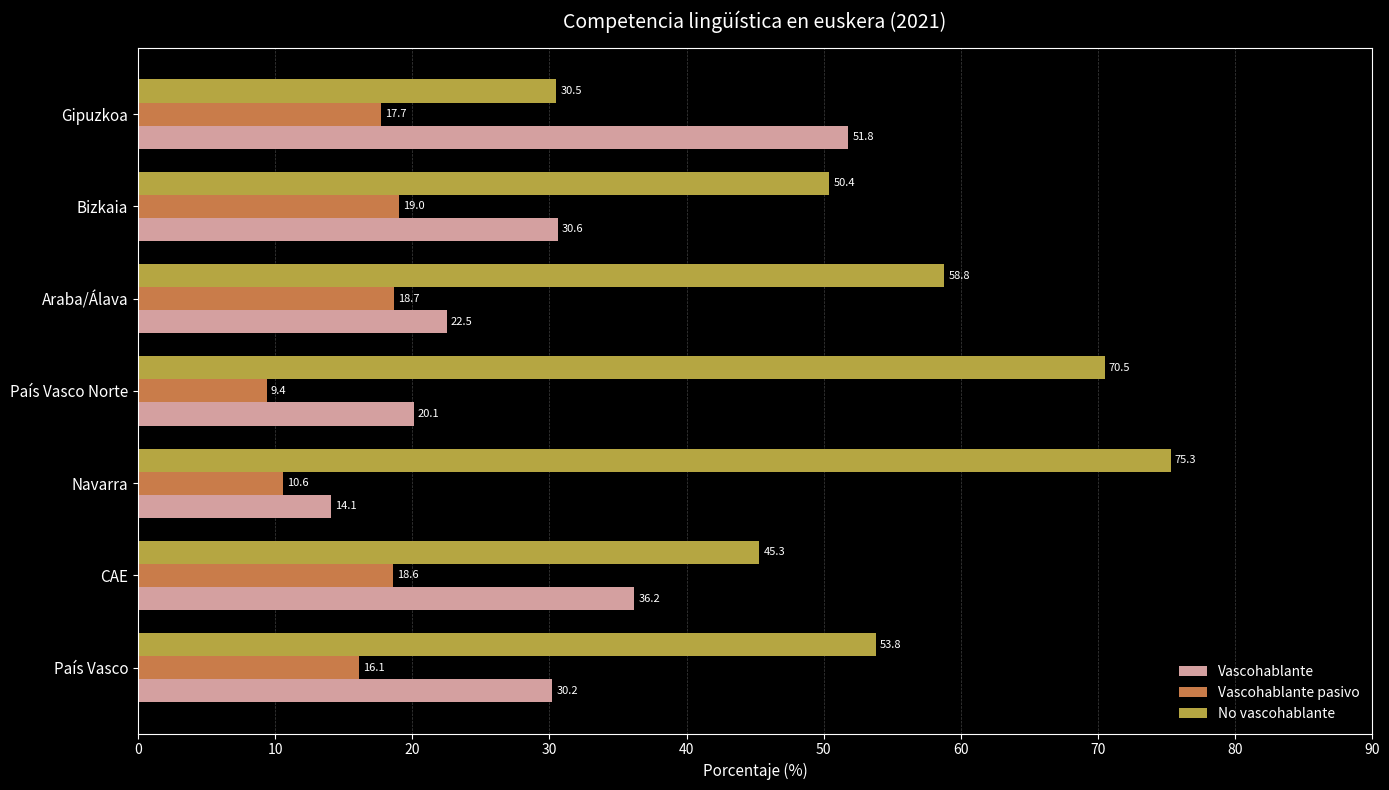

How many distinct data groups are displayed?

3